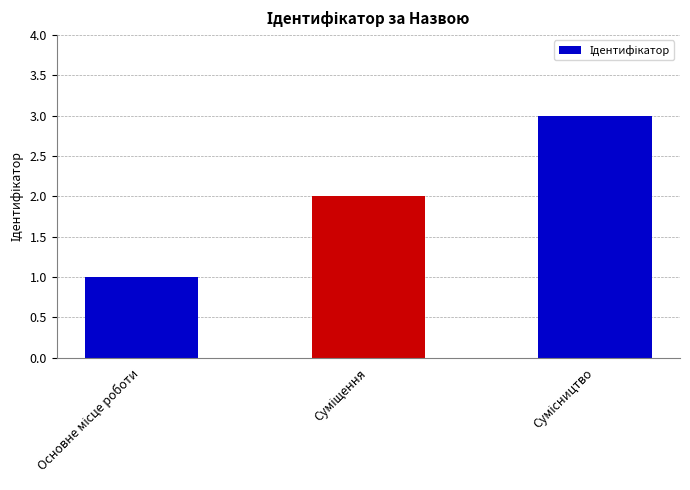

What is the maximum value shown in the chart?

3